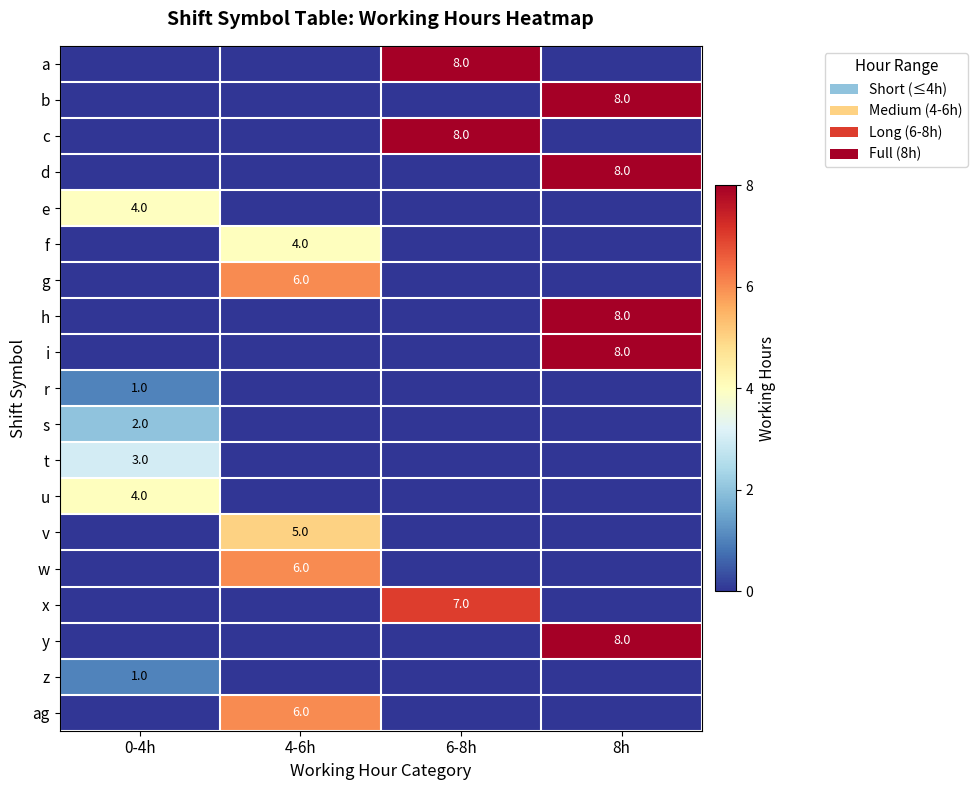

The value of v at 4-6h is 5. True or false?

True